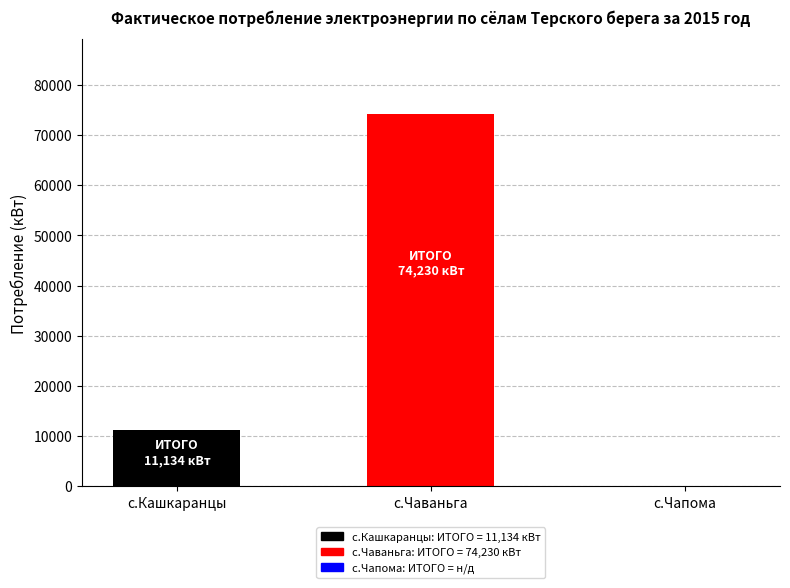

Are the bars horizontal?

No